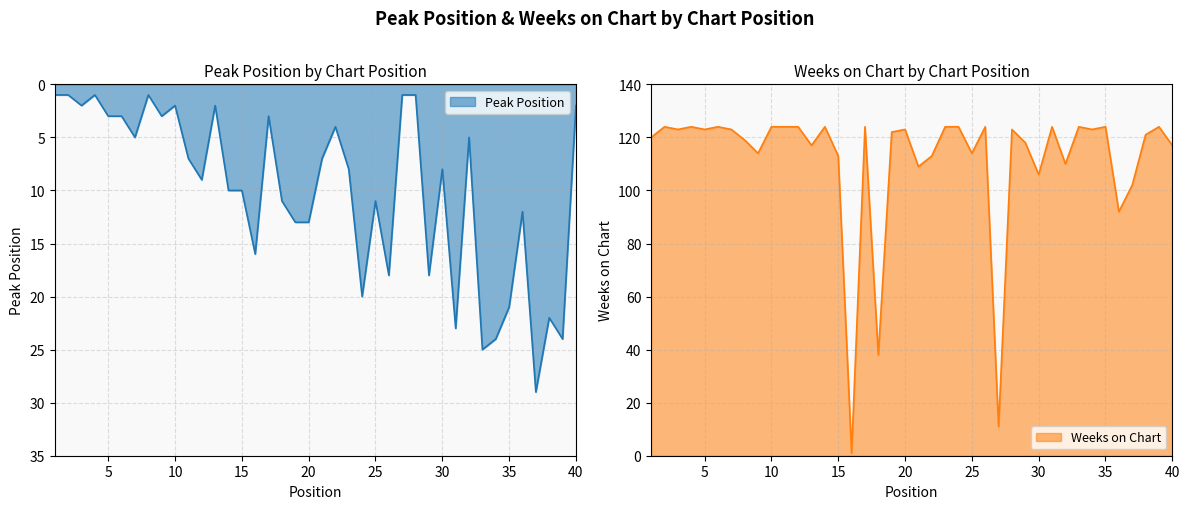

What are all the series names shown in the legend?

Peak Position, Weeks on Chart